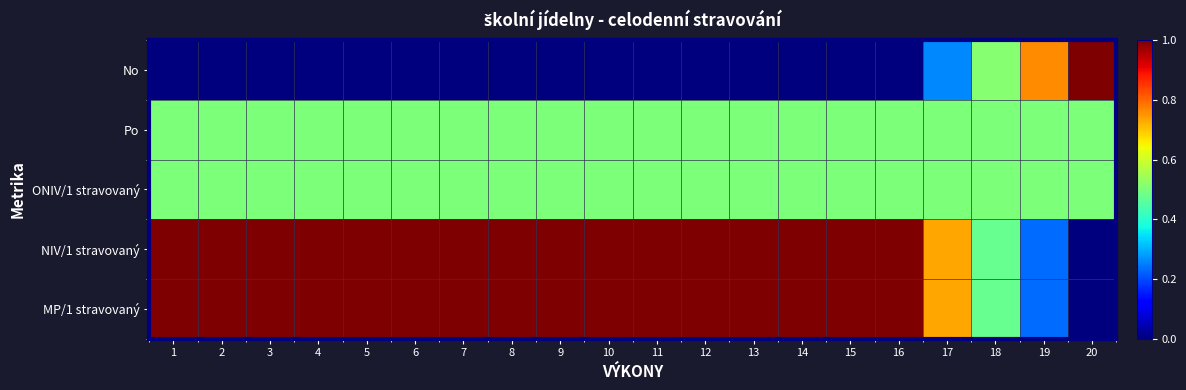

Rank the series at 2 from lowest to highest value.

No, Po, ONIV/1 stravovaný, MP/1 stravovaný, NIV/1 stravovaný